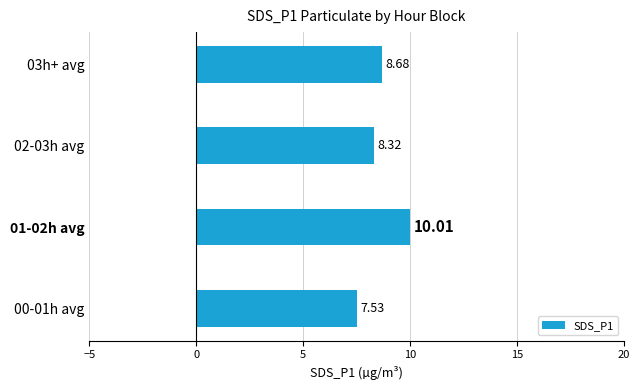

How many categories are shown in the chart?

4